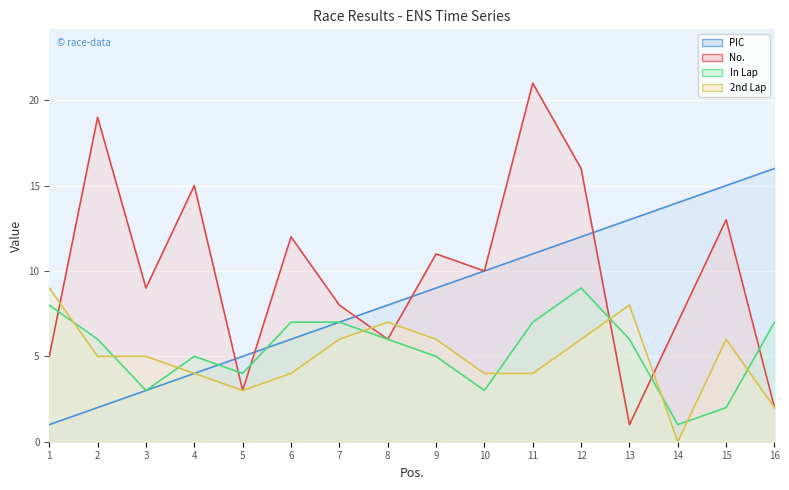

Reading left to right, list all the values displayed in this chart.

PIC line: 1=1	2=2	3=3	4=4	5=5	6=6	7=7	8=8	9=9	10=10	11=11	12=12	13=13	14=14	15=15	16=16
No. line: 1=5	2=19	3=9	4=15	5=3	6=12	7=8	8=6	9=11	10=10	11=21	12=16	13=1	14=7	15=13	16=2
In Lap line: 1=8	2=6	3=3	4=5	5=4	6=7	7=7	8=6	9=5	10=3	11=7	12=9	13=6	14=1	15=2	16=7
2nd Lap line: 1=9	2=5	3=5	4=4	5=3	6=4	7=6	8=7	9=6	10=4	11=4	12=6	13=8	14=0	15=6	16=2